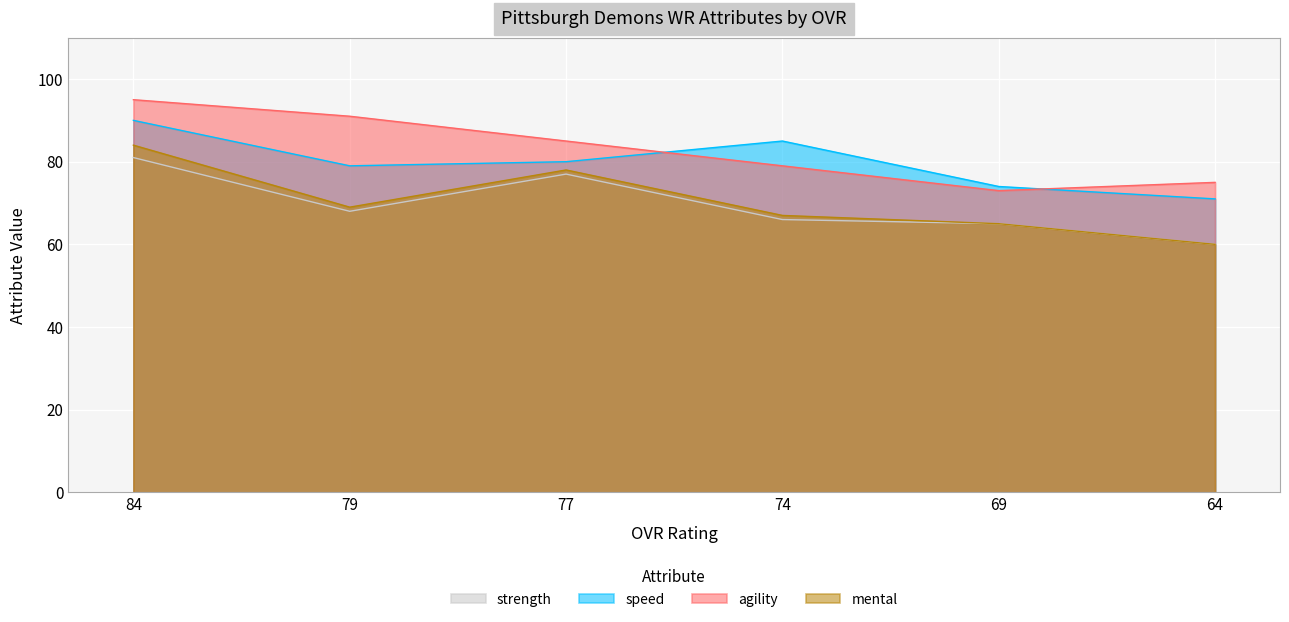

What is the average value of the mental series?

70